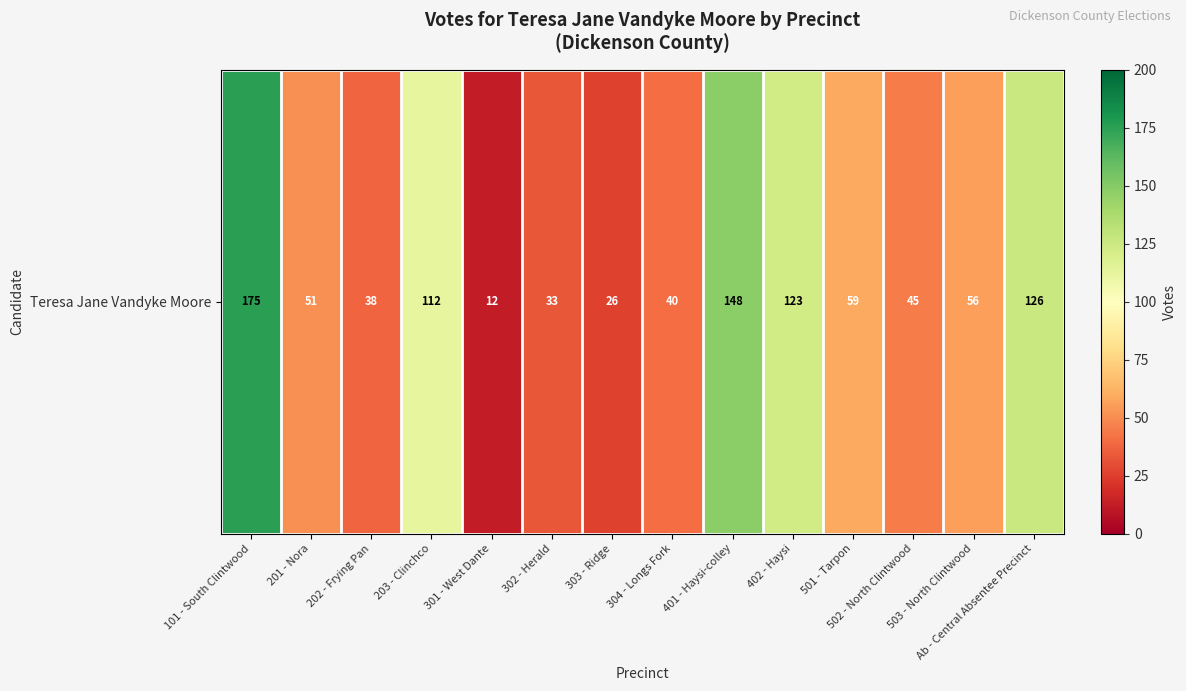

List the labels in order of value, smallest first.

301 - West Dante, 303 - Ridge, 302 - Herald, 202 - Frying Pan, 304 - Longs Fork, 502 - North Clintwood, 201 - Nora, 503 - North Clintwood, 501 - Tarpon, 203 - Clinchco, 402 - Haysi, Ab - Central Absentee Precinct, 401 - Haysi-colley, 101 - South Clintwood